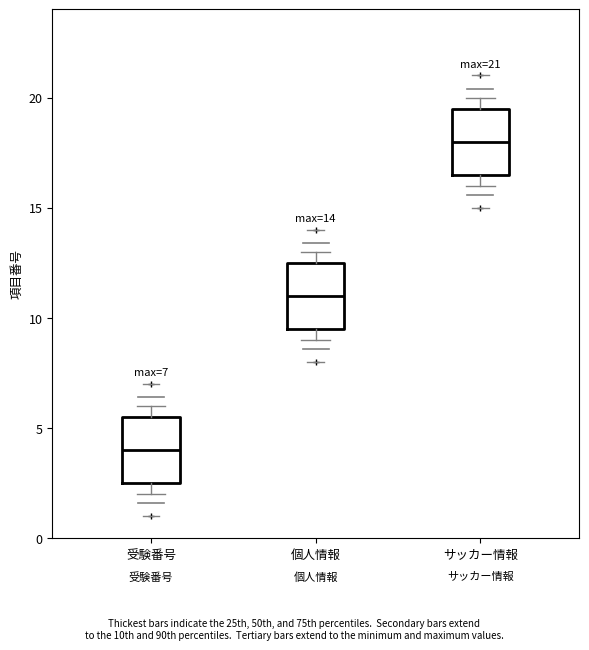

Which box has the highest median line?

サッカー情報